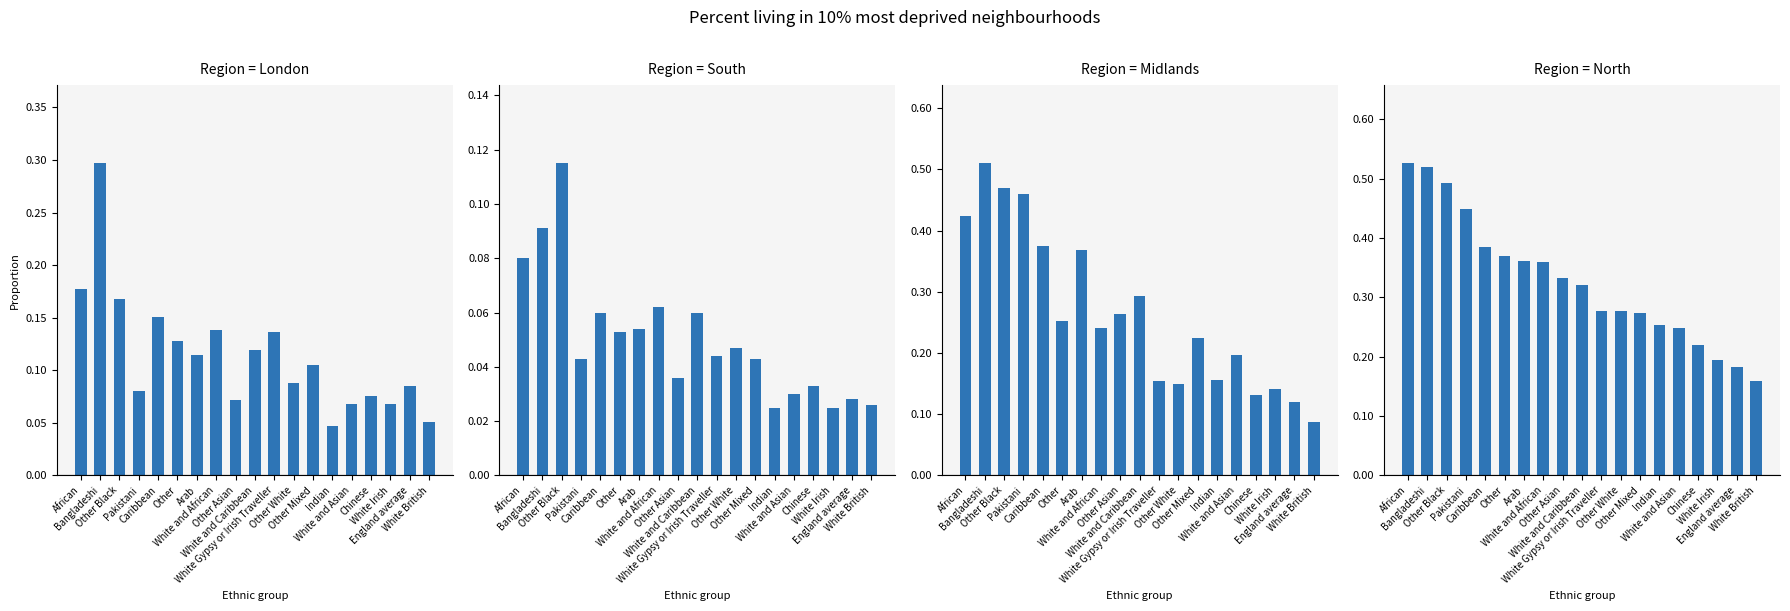

What is the sum of the Midlands values at White Gypsy or Irish Traveller and Other Black?

0.6